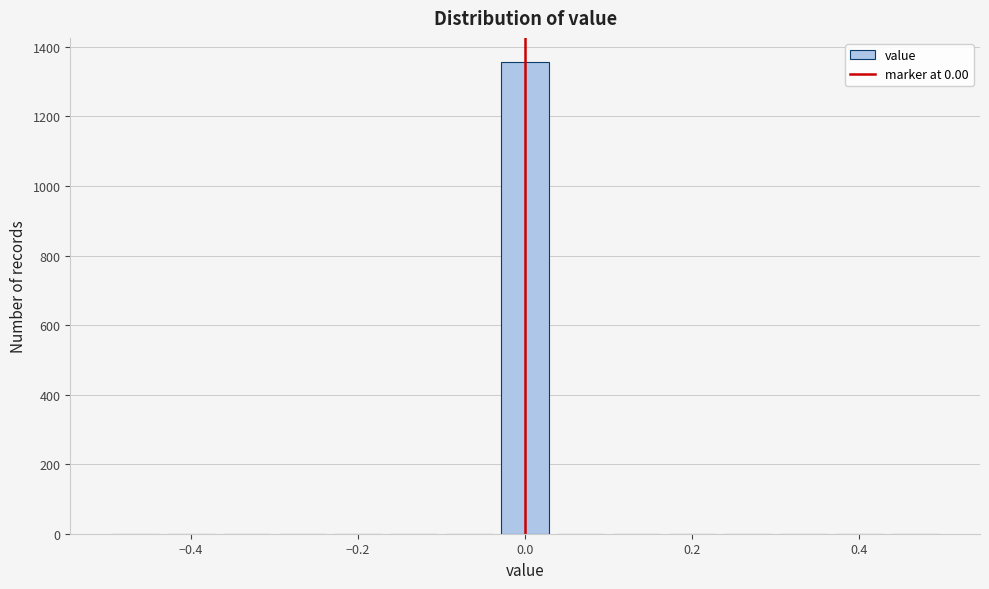

Around what value on the x-axis is the tallest bar? Give the approximate position of its centre, as read against the axis.

0.00